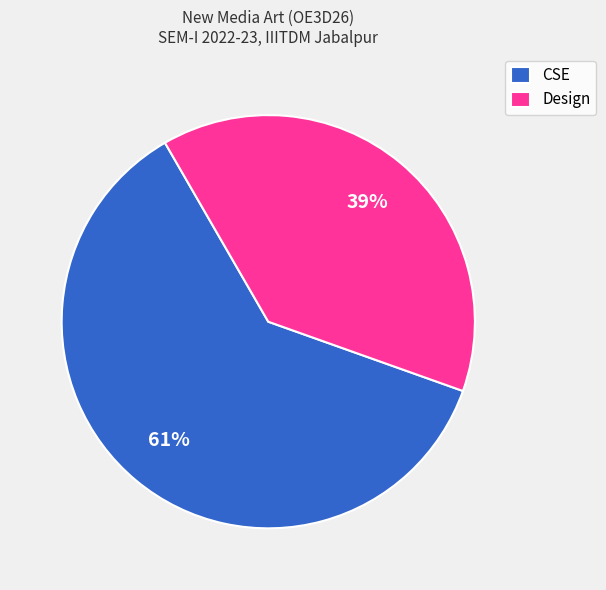

Between CSE and Design, which is larger?

CSE